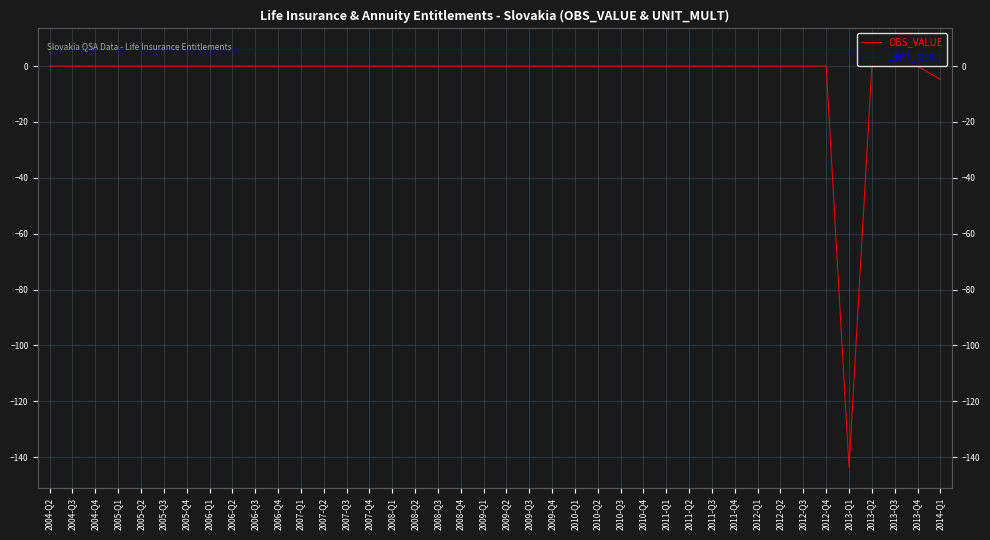

Reading right to left, list all the values displayed in this chart.

OBS_VALUE: -4.8	0.0	0.0	-0.0	-143.6	0.0	-0.0	-0.0	0.0	-0.0	-0.0	-0.0	-0.0	-0.0	0.0	0.0	-0.0	-0.0	0.0	-0.0	0.0	-0.0	-0.0	0.0	0.0	-0.0	-0.0	0.0	0.0	-0.0	0.0	-0.0	-0.0	0.0	-0.0	0.0	0.0	0.0	-0.0	0.0
UNIT_MULT: 6.0	6.0	6.0	6.0	6.0	6.0	6.0	6.0	6.0	6.0	6.0	6.0	6.0	6.0	6.0	6.0	6.0	6.0	6.0	6.0	6.0	6.0	6.0	6.0	6.0	6.0	6.0	6.0	6.0	6.0	6.0	6.0	6.0	6.0	6.0	6.0	6.0	6.0	6.0	6.0